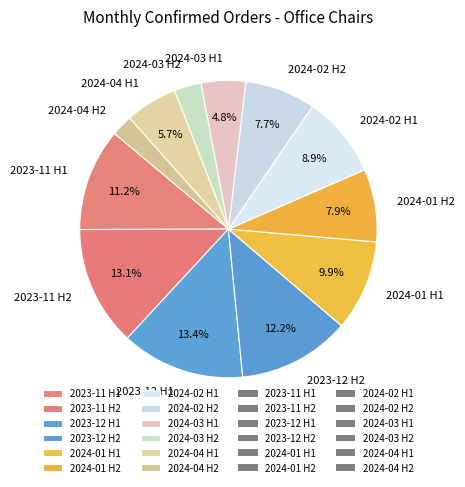

Which slice is the smallest?

2024-04 H2